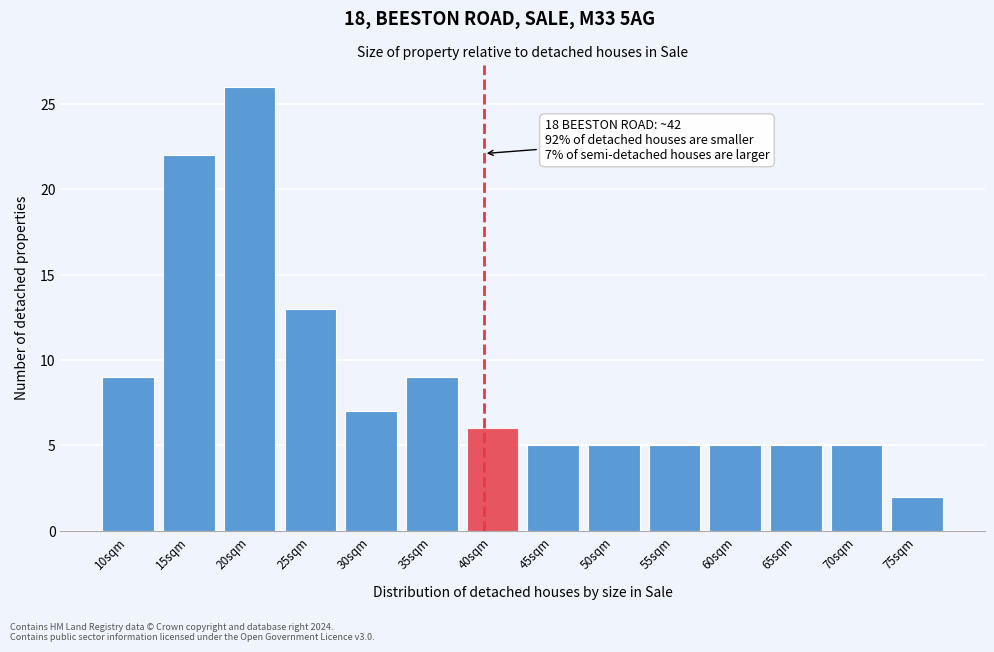

Reading left to right, list all the values displayed in this chart.

9	22	26	13	7	9	6	5	5	5	5	5	5	2